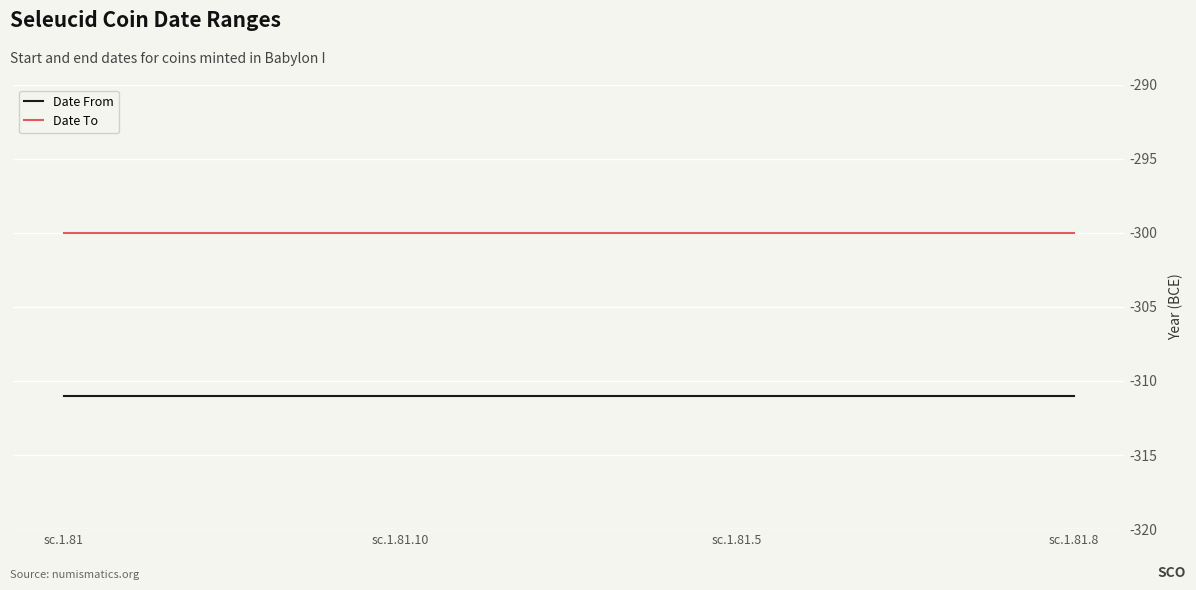

What is the maximum value shown in the chart?

-300